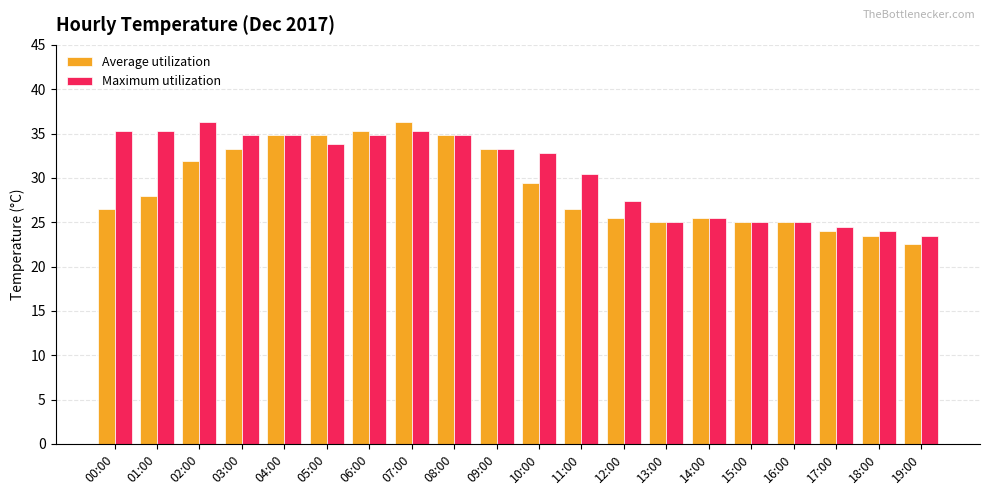

Reading left to right, list all the values displayed in this chart.

Average utilization: 00:00=26.5	01:00=27.9	02:00=31.9	03:00=33.3	04:00=34.8	05:00=34.8	06:00=35.3	07:00=36.3	08:00=34.8	09:00=33.3	10:00=29.4	11:00=26.5	12:00=25.5	13:00=25.0	14:00=25.5	15:00=25.0	16:00=25.0	17:00=24.0	18:00=23.5	19:00=22.5
Maximum utilization: 00:00=35.3	01:00=35.3	02:00=36.3	03:00=34.8	04:00=34.8	05:00=33.8	06:00=34.8	07:00=35.3	08:00=34.8	09:00=33.3	10:00=32.8	11:00=30.4	12:00=27.4	13:00=25.0	14:00=25.5	15:00=25.0	16:00=25.0	17:00=24.5	18:00=24.0	19:00=23.5